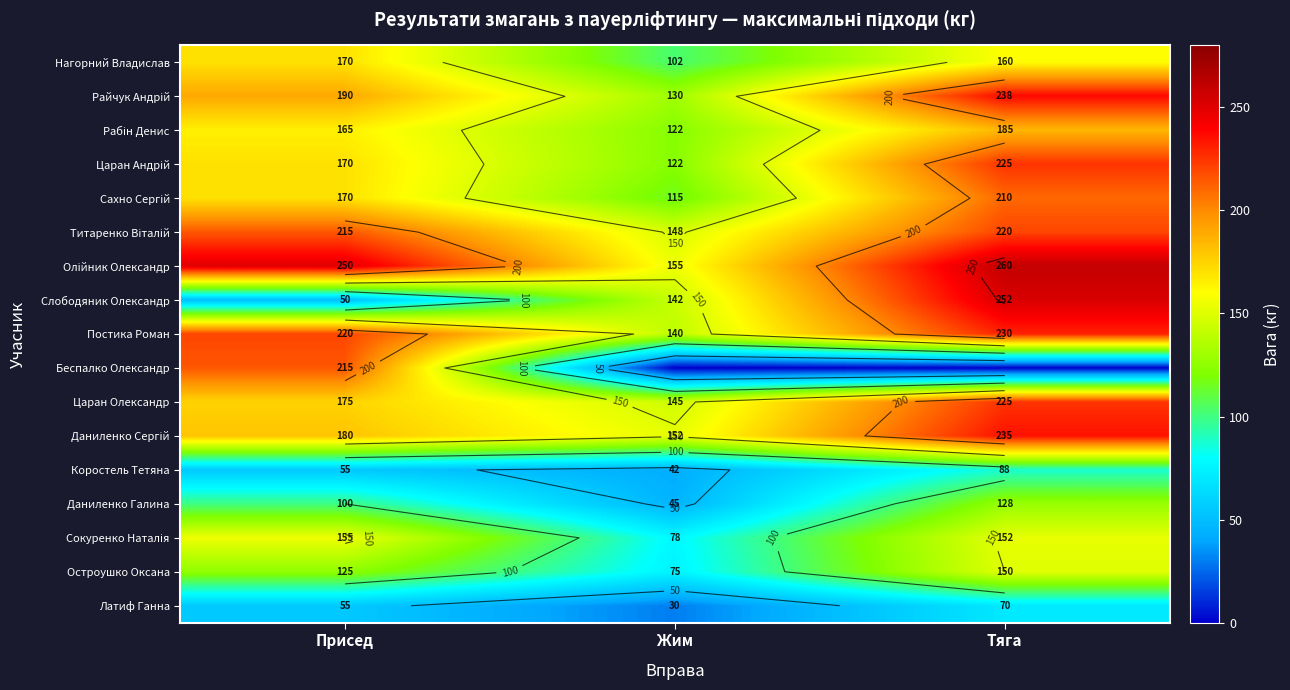

List the labels in order of Царан Олександр value, largest first.

Тяга, Присед, Жим